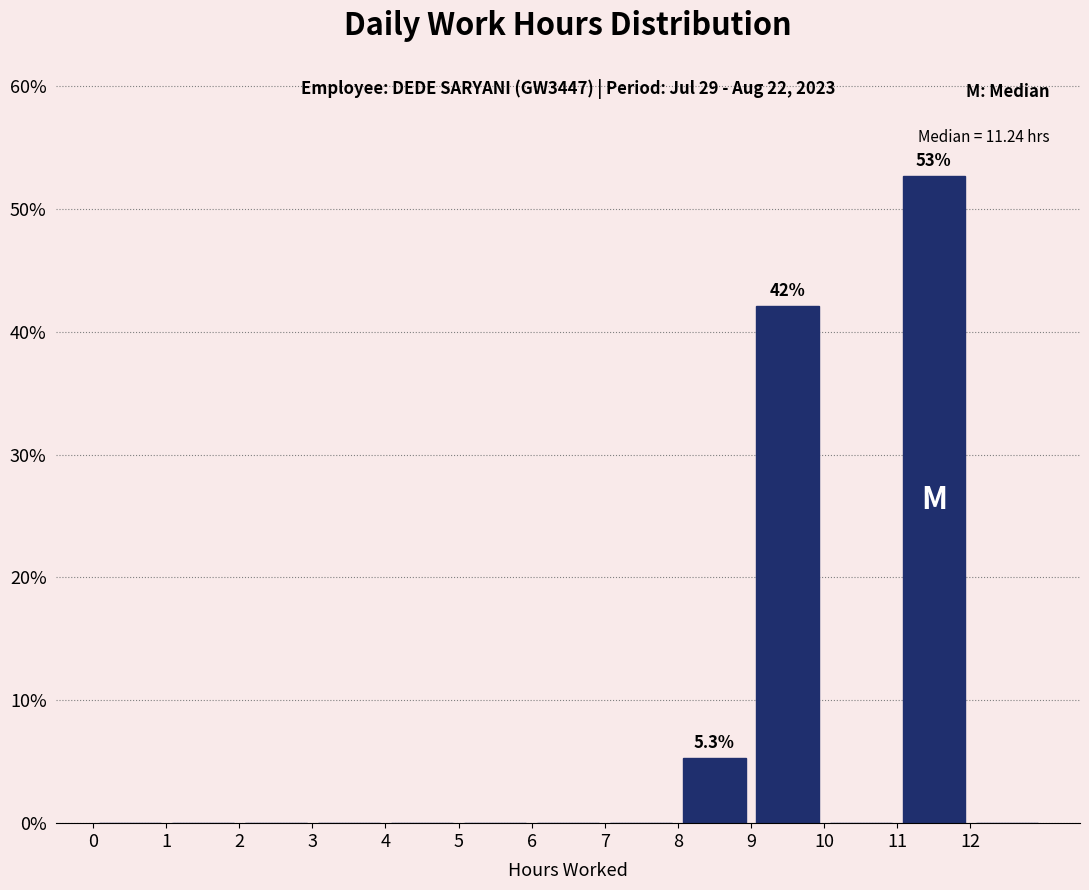

Which range on the x-axis has the tallest bar?

11 to 12